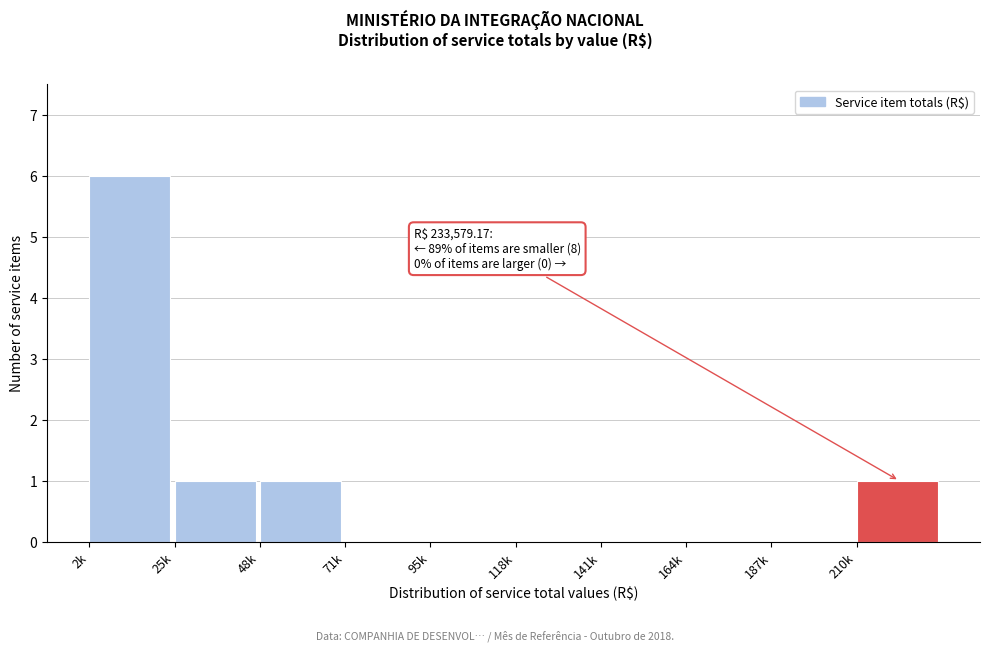

Reading left to right, what are all the values shown in this chart?

2k=6	25k=1	48k=1	71k=0	95k=0	118k=0	141k=0	164k=0	187k=0	210k=1